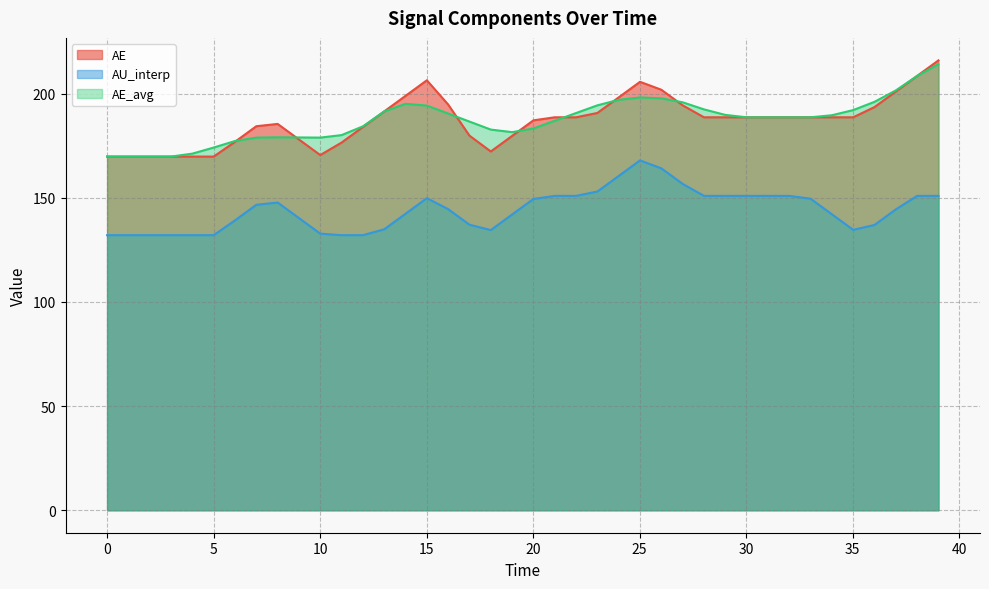

How many interior local peaks does the AU_interp series have?

3